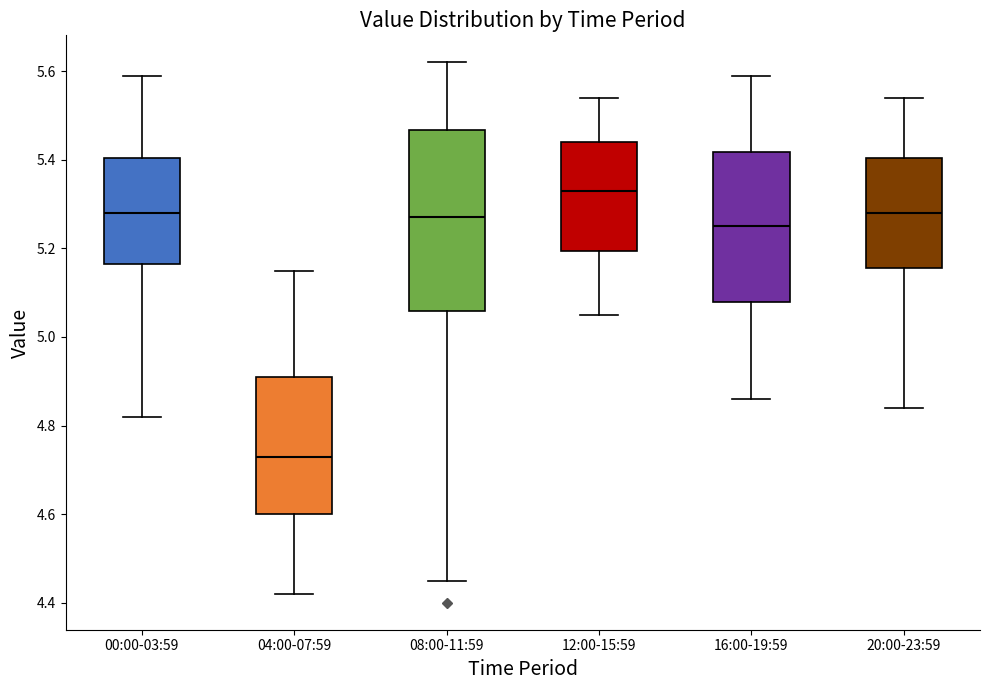

Reading left to right, transcribe this box plot: for each box, give where its median line is, the range the box spans, and where its two whiskers end, as read against the y-axis. The values are not printed on the chart, so give them approximately, as read against the axis.

00:00-03:59: median 5.28, box 5.16 to 5.40, whiskers 4.82 to 5.60
04:00-07:59: median 4.74, box 4.60 to 4.92, whiskers 4.42 to 5.16
08:00-11:59: median 5.28, box 5.06 to 5.46, whiskers 4.46 to 5.62
12:00-15:59: median 5.34, box 5.20 to 5.44, whiskers 5.06 to 5.54
16:00-19:59: median 5.26, box 5.08 to 5.42, whiskers 4.86 to 5.60
20:00-23:59: median 5.28, box 5.16 to 5.40, whiskers 4.84 to 5.54